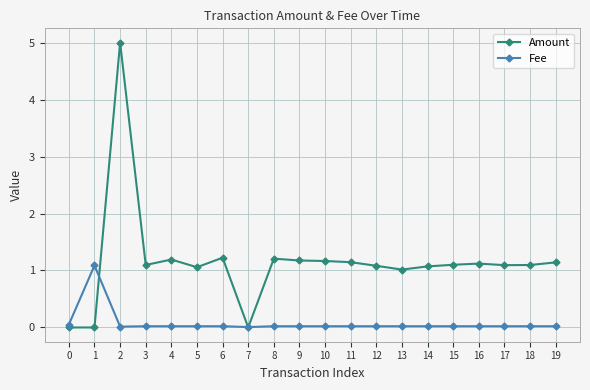

How many distinct data groups are displayed?

2